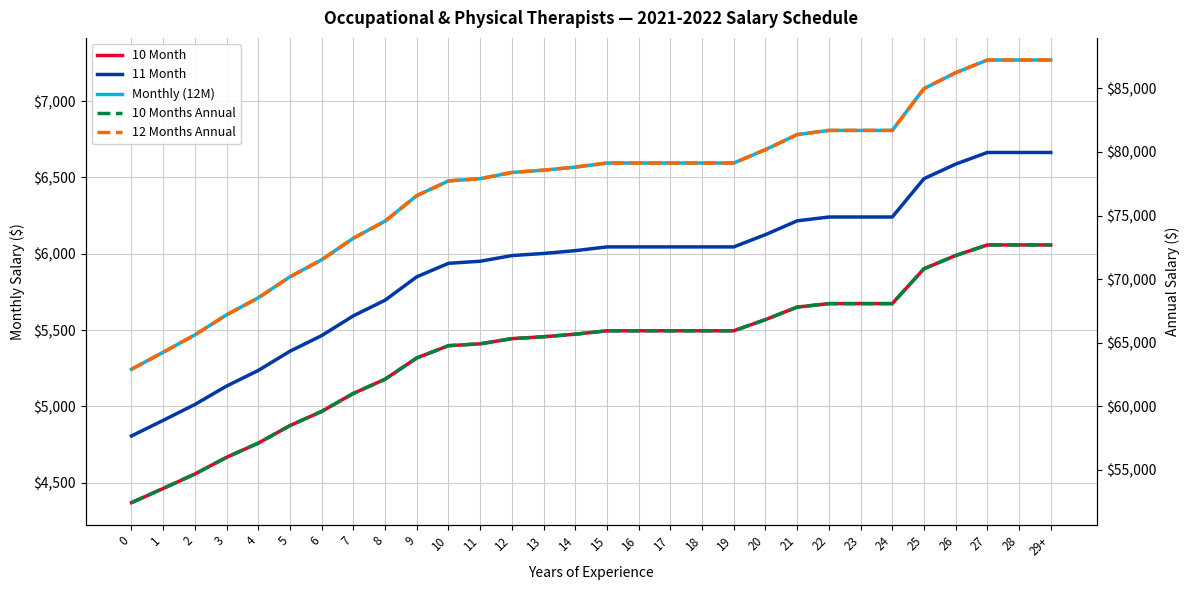

What position from the left is 12?

13